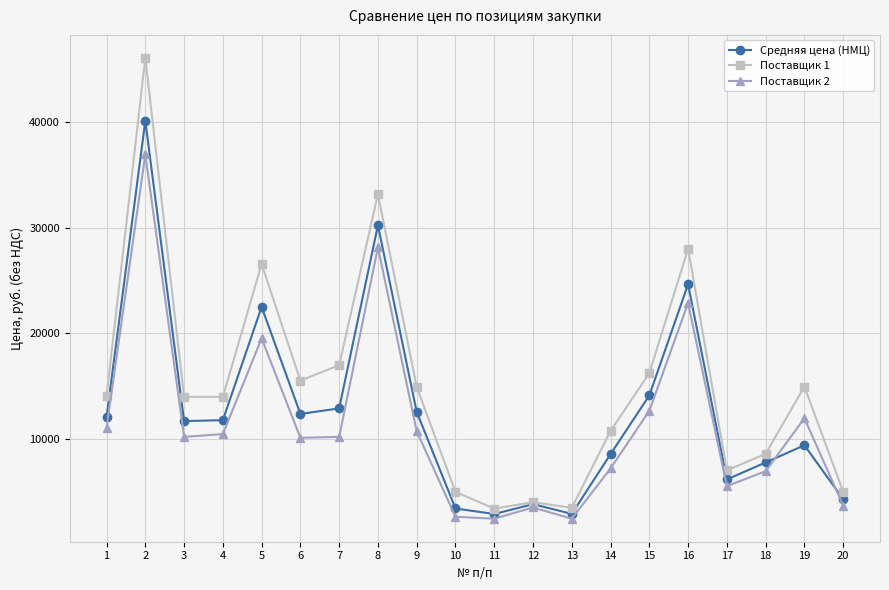

What value does the Средняя цена (НМЦ) series have at 10?

3426.7